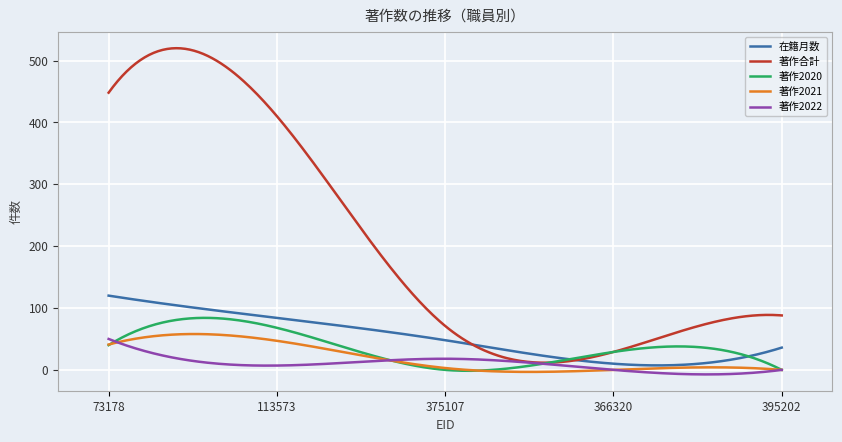

What is the difference between the maximum and minimum values in the 著作合計 series?

508.3